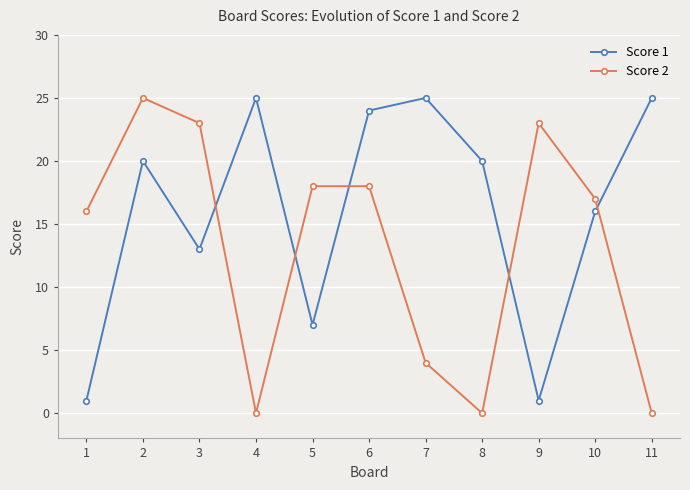

Does the chart have visible grid lines?

Yes